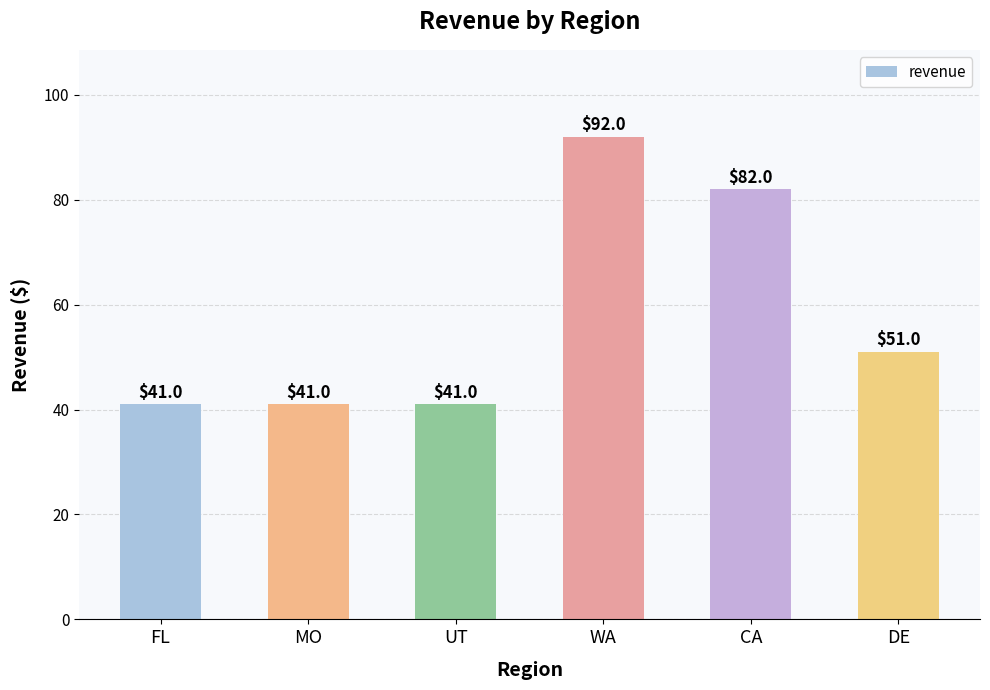

Are the bars horizontal?

No